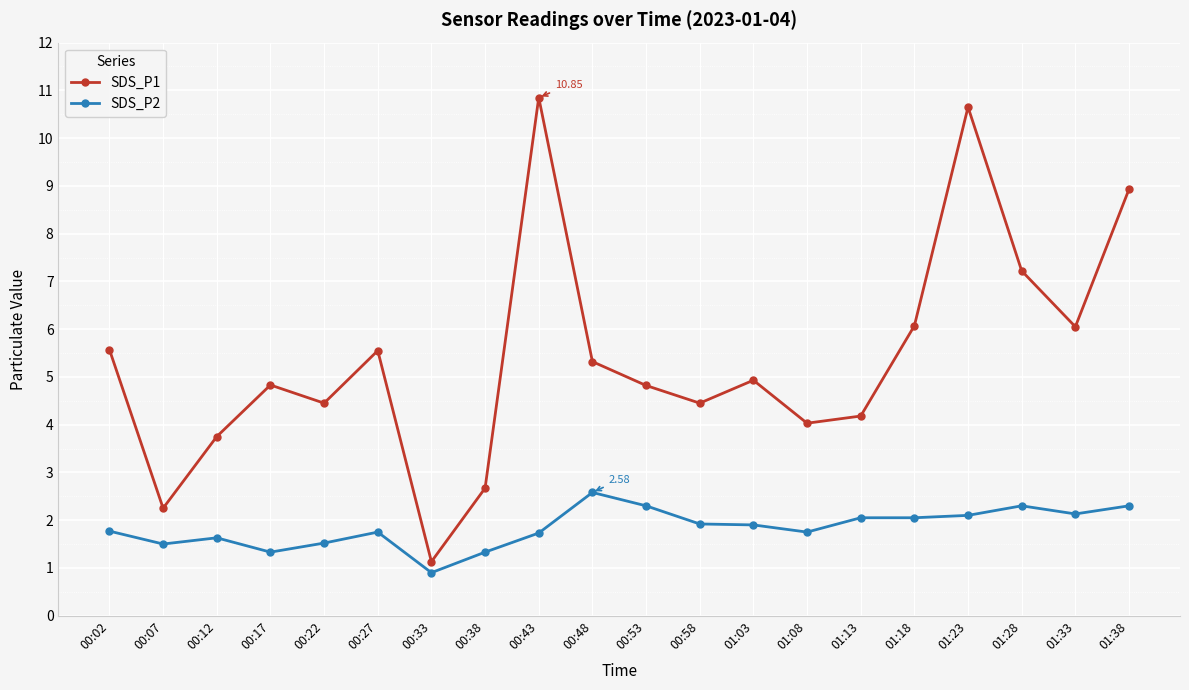

How many lines are shown in the chart?

2